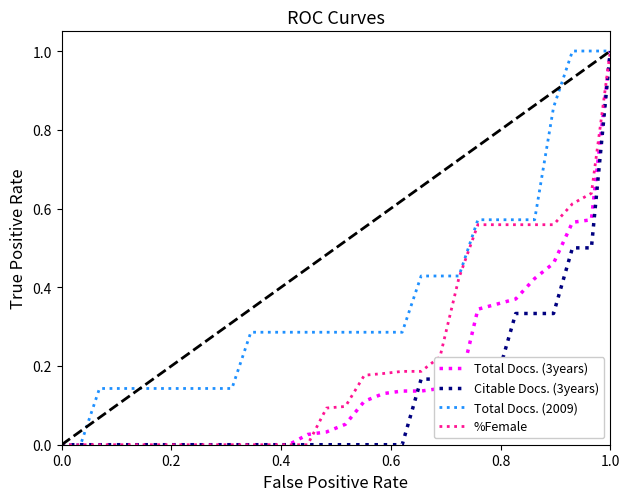

Rank the series by their average value, from lowest to highest.

Citable Docs. (3years), Total Docs. (3years), %Female, Total Docs. (2009)